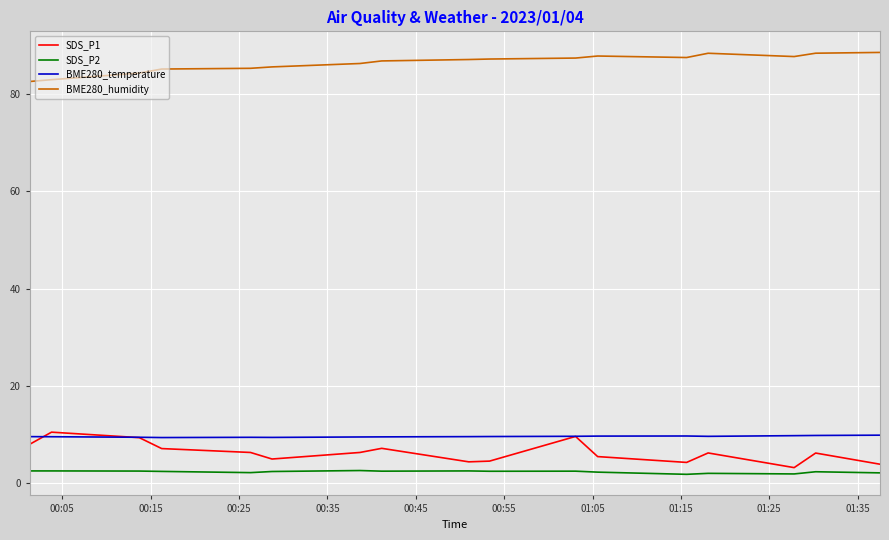

Which series has the largest total across all categories?

BME280_humidity